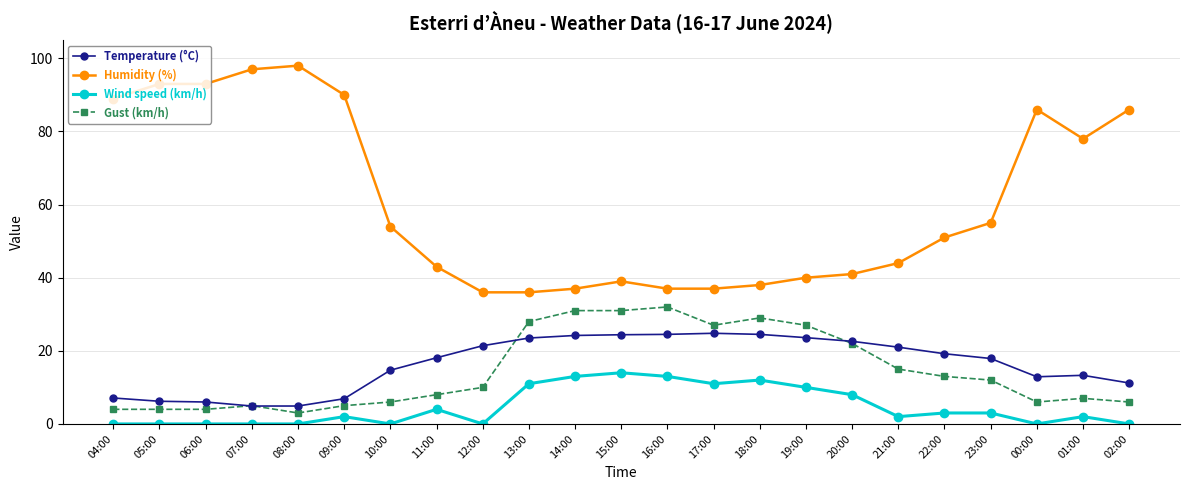

What is the lowest value of the Temperature (°C) series?

4.9